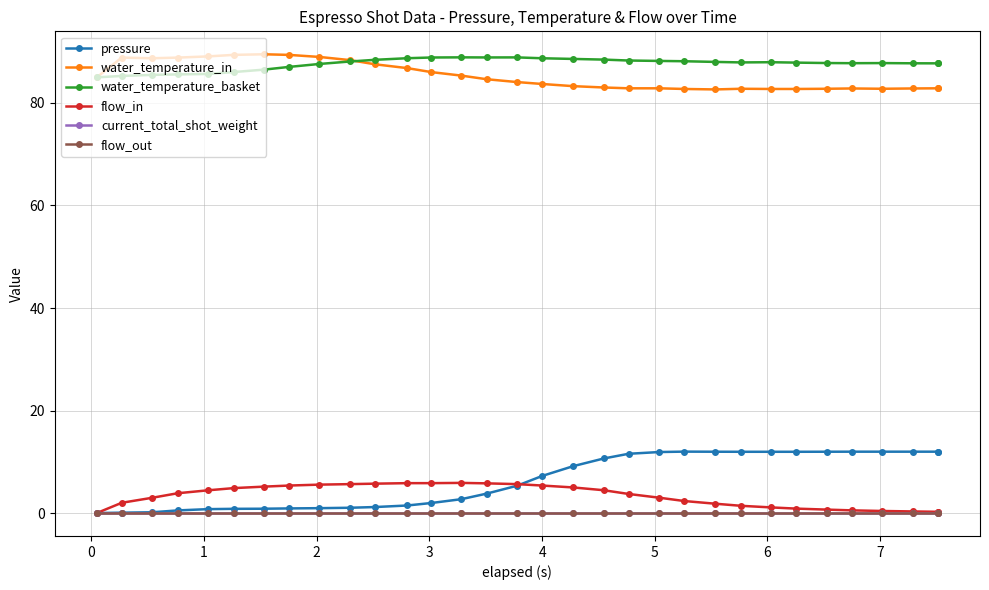

What is the value of the flow_in point at the 9th from the left?

5.5